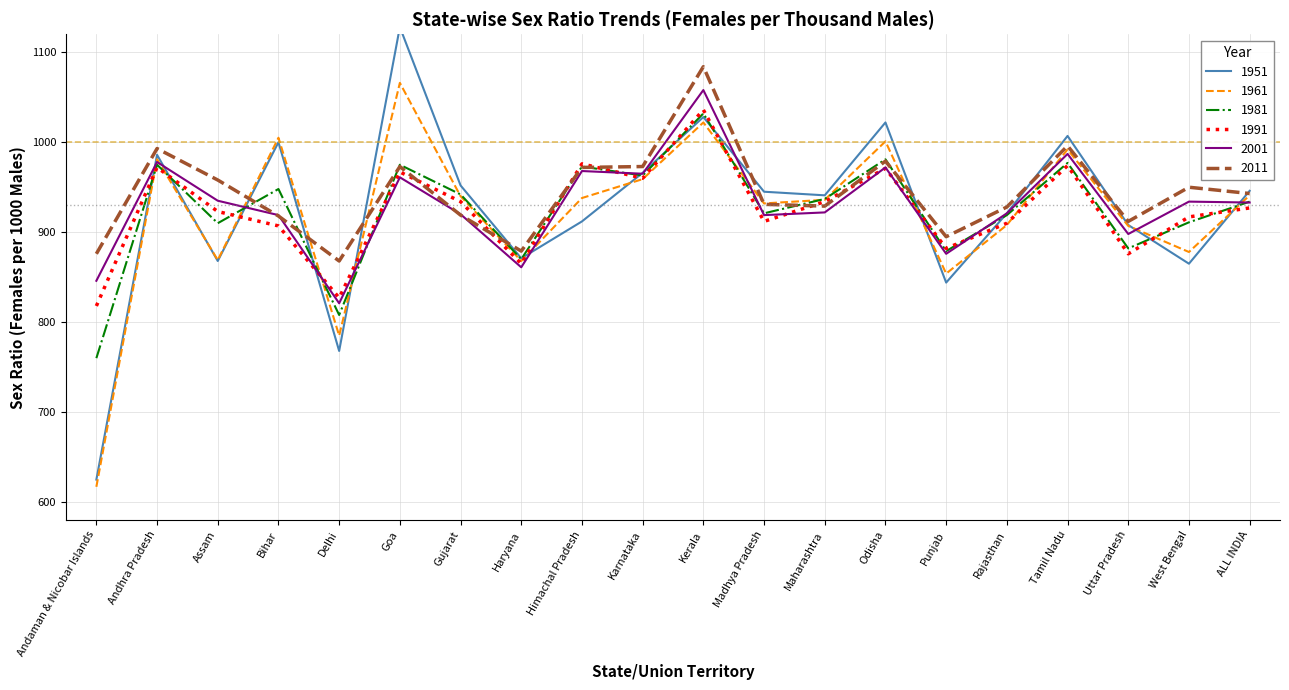

Which series has the widest spread of values?

1951